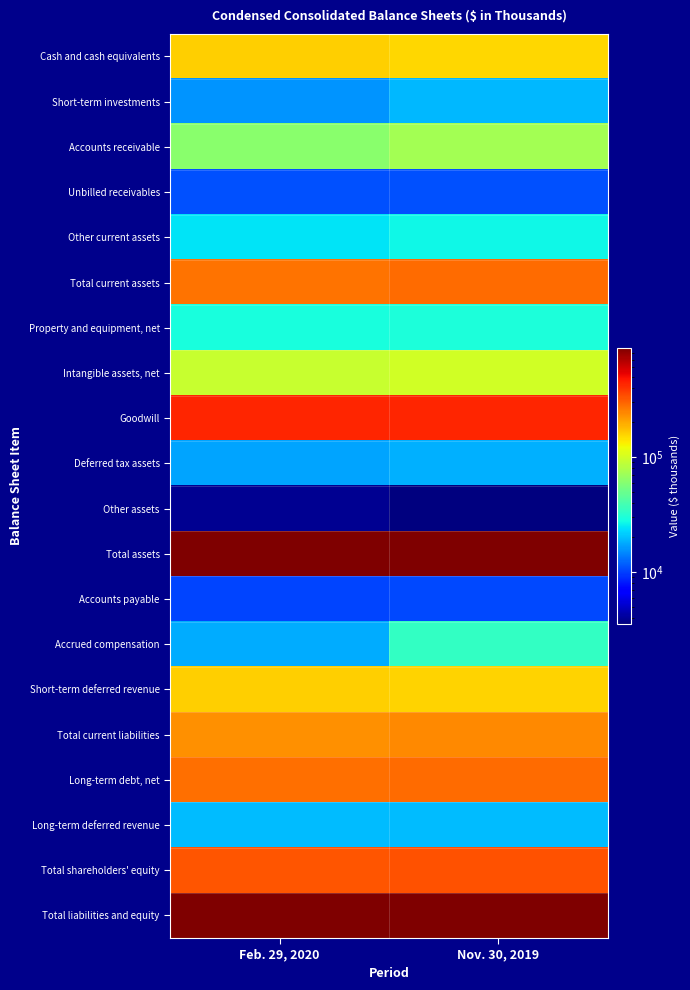

Reading left to right, what are all the values shown in this chart?

Cash and cash equivalents: Feb. 29, 2020=161094	Nov. 30, 2019=154259
Short-term investments: Feb. 29, 2020=15961	Nov. 30, 2019=19426
Accounts receivable: Feb. 29, 2020=62184	Nov. 30, 2019=72820
Unbilled receivables: Feb. 29, 2020=10908	Nov. 30, 2019=10880
Other current assets: Feb. 29, 2020=24591	Nov. 30, 2019=27280
Total current assets: Feb. 29, 2020=274738	Nov. 30, 2019=284665
Property and equipment, net: Feb. 29, 2020=29150	Nov. 30, 2019=29765
Intangible assets, net: Feb. 29, 2020=93615	Nov. 30, 2019=99392
Goodwill: Feb. 29, 2020=432789	Nov. 30, 2019=432824
Deferred tax assets: Feb. 29, 2020=17334	Nov. 30, 2019=18601
Other assets: Feb. 29, 2020=3857	Nov. 30, 2019=3532
Total assets: Feb. 29, 2020=890182	Nov. 30, 2019=881271
Accounts payable: Feb. 29, 2020=10215	Nov. 30, 2019=10603
Accrued compensation: Feb. 29, 2020=17928	Nov. 30, 2019=34444
Short-term deferred revenue: Feb. 29, 2020=161049	Nov. 30, 2019=157494
Total current liabilities: Feb. 29, 2020=230722	Nov. 30, 2019=240885
Long-term debt, net: Feb. 29, 2020=280382	Nov. 30, 2019=284002
Long-term deferred revenue: Feb. 29, 2020=19749	Nov. 30, 2019=19752
Total shareholders' equity: Feb. 29, 2020=327957	Nov. 30, 2019=330282
Total liabilities and equity: Feb. 29, 2020=890182	Nov. 30, 2019=881271